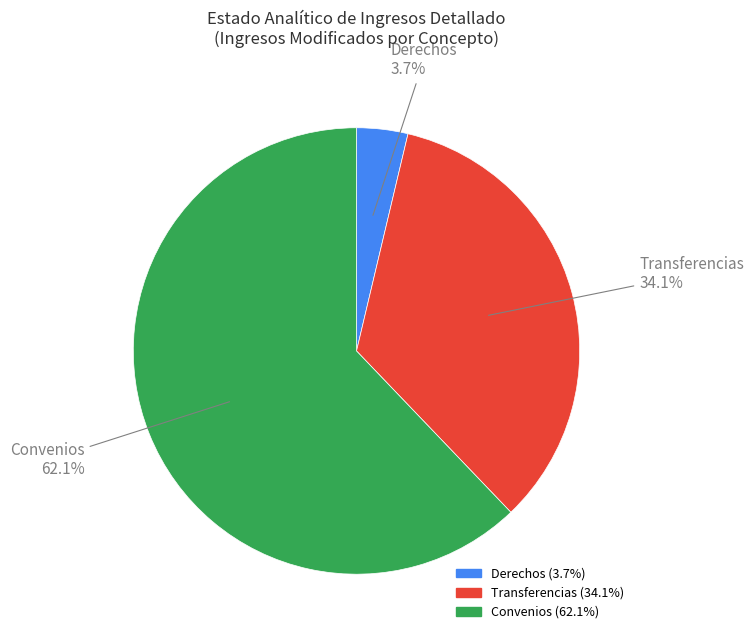

Is there a majority slice in this chart?

Yes